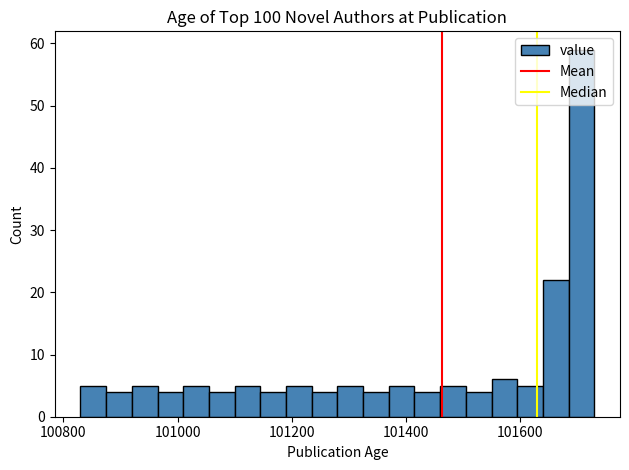

Around what value on the x-axis is the tallest bar? Give the approximate position of its centre, as read against the axis.

101700